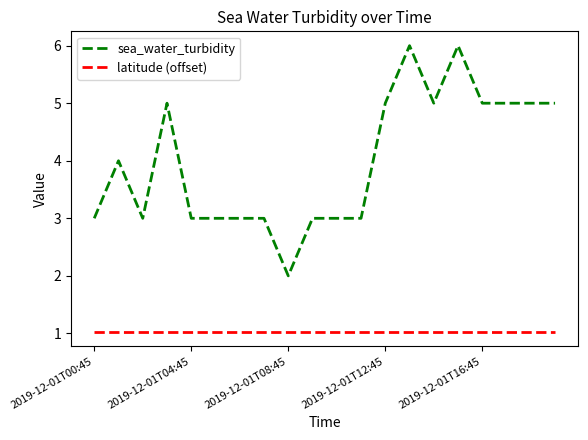

True or false: sea_water_turbidity and latitude (offset) cross at least once.

False